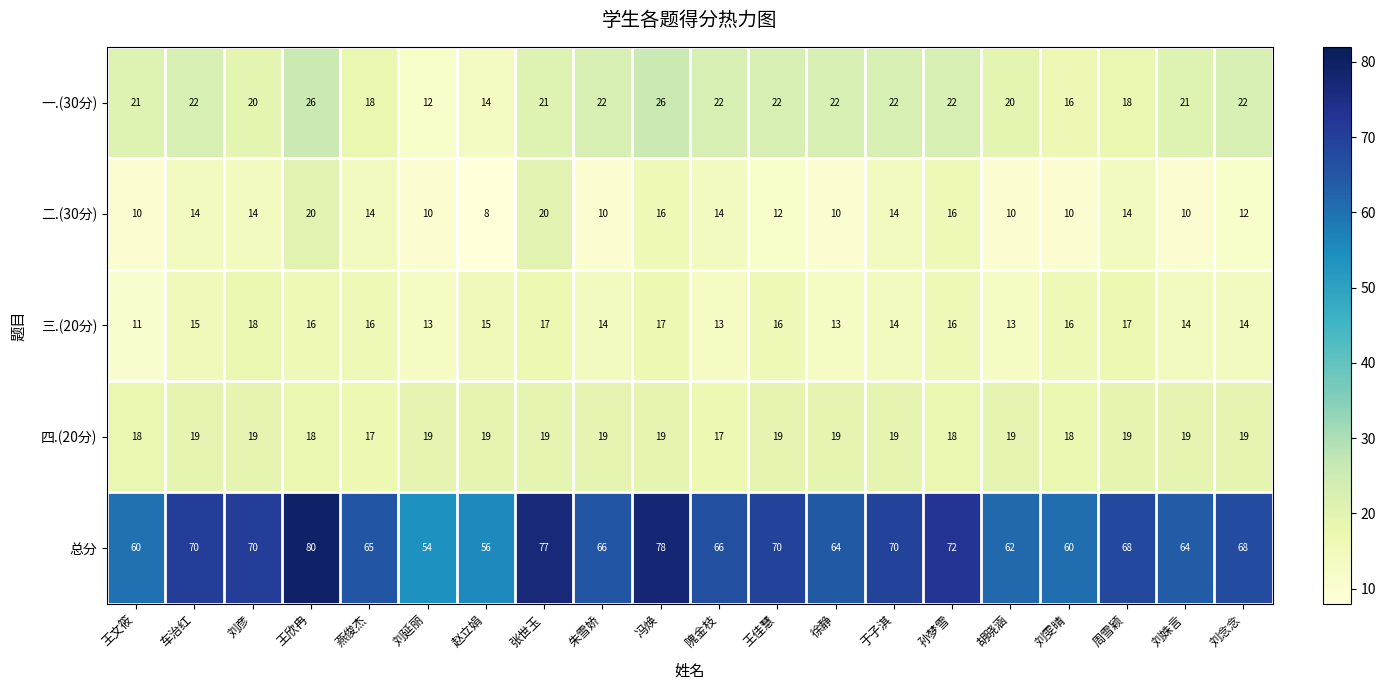

What is the total value across all series at 张世玉?

154